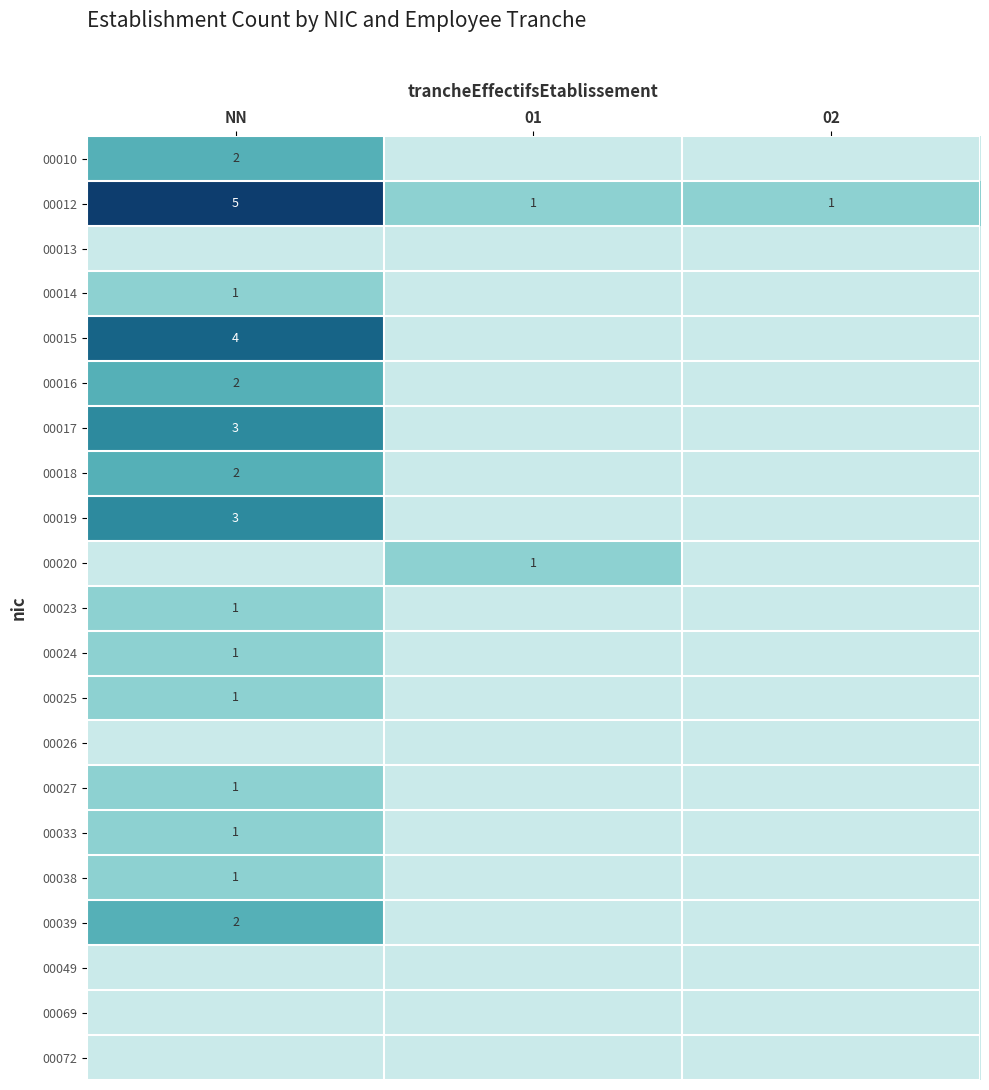

The value of 00016 at NN is 2. True or false?

True